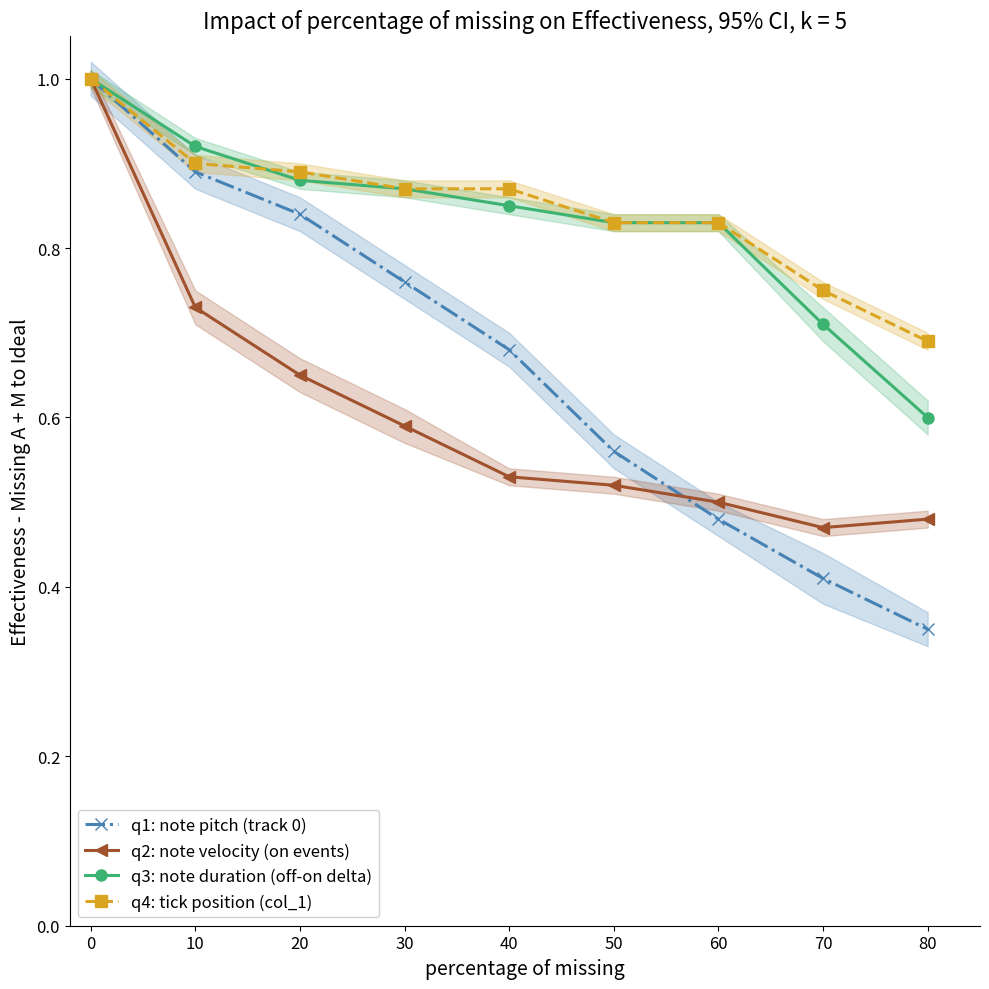

At which category does the chart reach its minimum across all series?

80